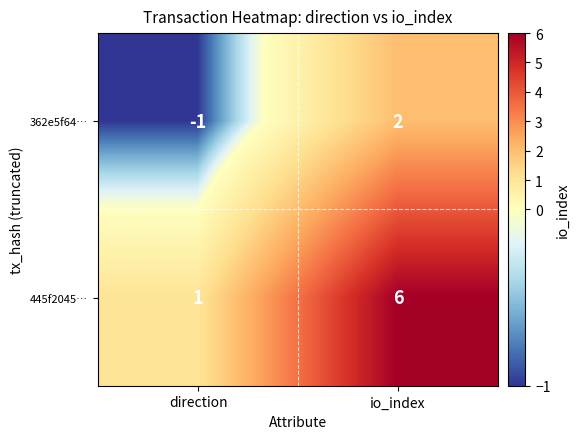

What is the difference between the 445f2045… values at io_index and direction?

5